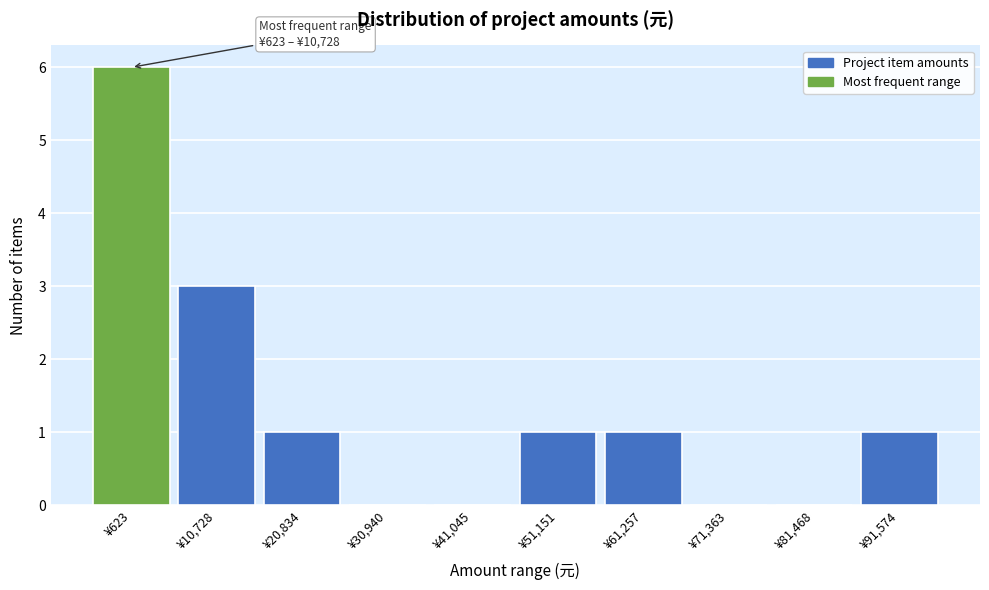

Reading left to right, extract all data points from this chart.

¥623=6	¥10,728=3	¥20,834=1	¥30,940=0	¥41,045=0	¥51,151=1	¥61,257=1	¥71,363=0	¥81,468=0	¥91,574=1